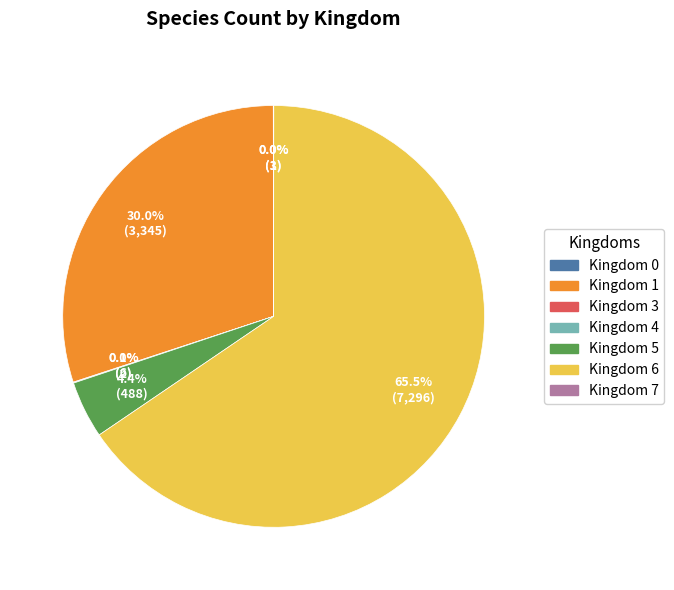

What percentage do Kingdom 6 and Kingdom 1 together represent?

95.5%